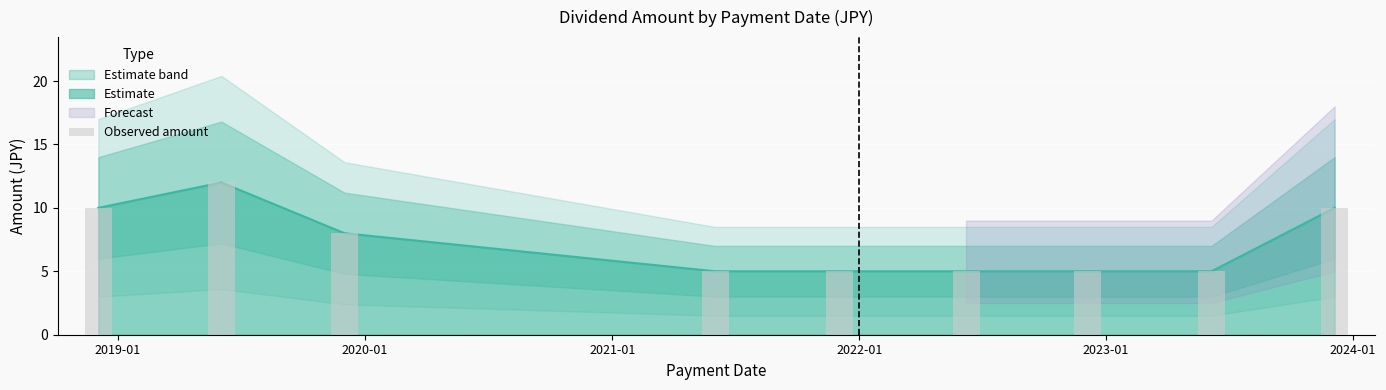

Between 8 and 2019-01, which is larger?

2019-01